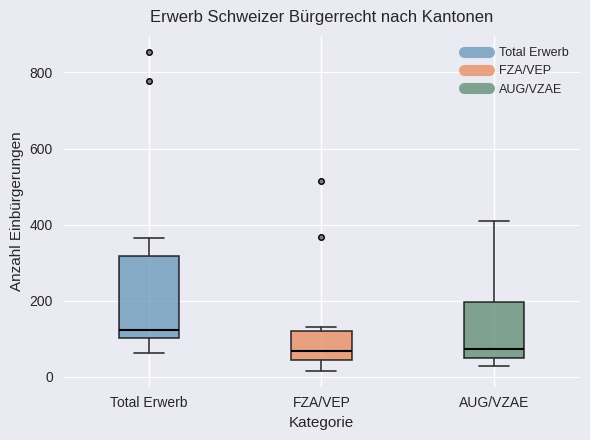

Reading left to right, read every box against the y-axis: the position of its median line, the range the box covers, and the ends of its whiskers. The values are not printed on the chart, so give them approximately, as read against the axis.

Total Erwerb: median 120, box 100 to 320, whiskers 60 to 360
FZA/VEP: median 60, box 40 to 120, whiskers 20 to 140
AUG/VZAE: median 80, box 60 to 200, whiskers 20 to 400